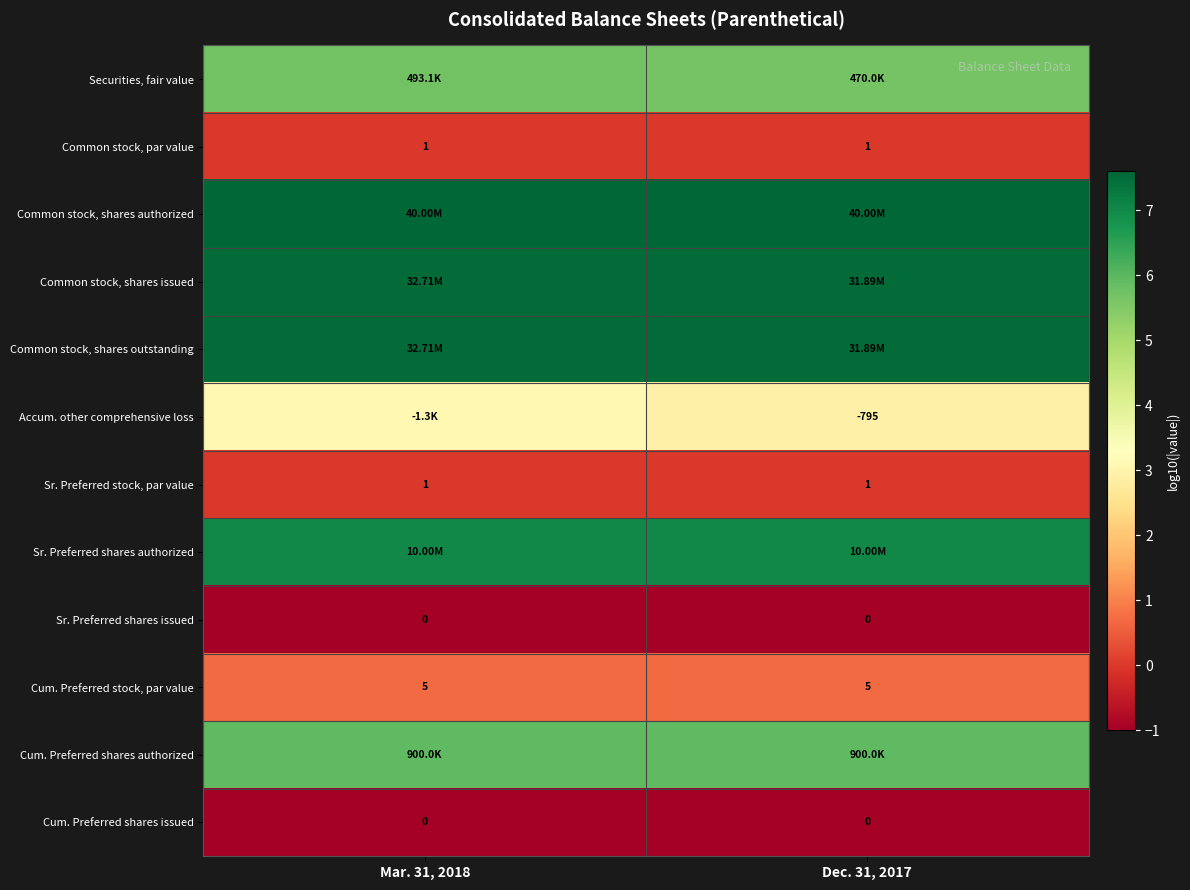

Rank the series by their maximum value, from highest to lowest.

Common stock, shares authorized, Common stock, shares issued, Common stock, shares outstanding, Sr. Preferred shares authorized, Cum. Preferred shares authorized, Securities, fair value, Accum. other comprehensive loss, Cum. Preferred stock, par value, Common stock, par value, Sr. Preferred stock, par value, Sr. Preferred shares issued, Cum. Preferred shares issued